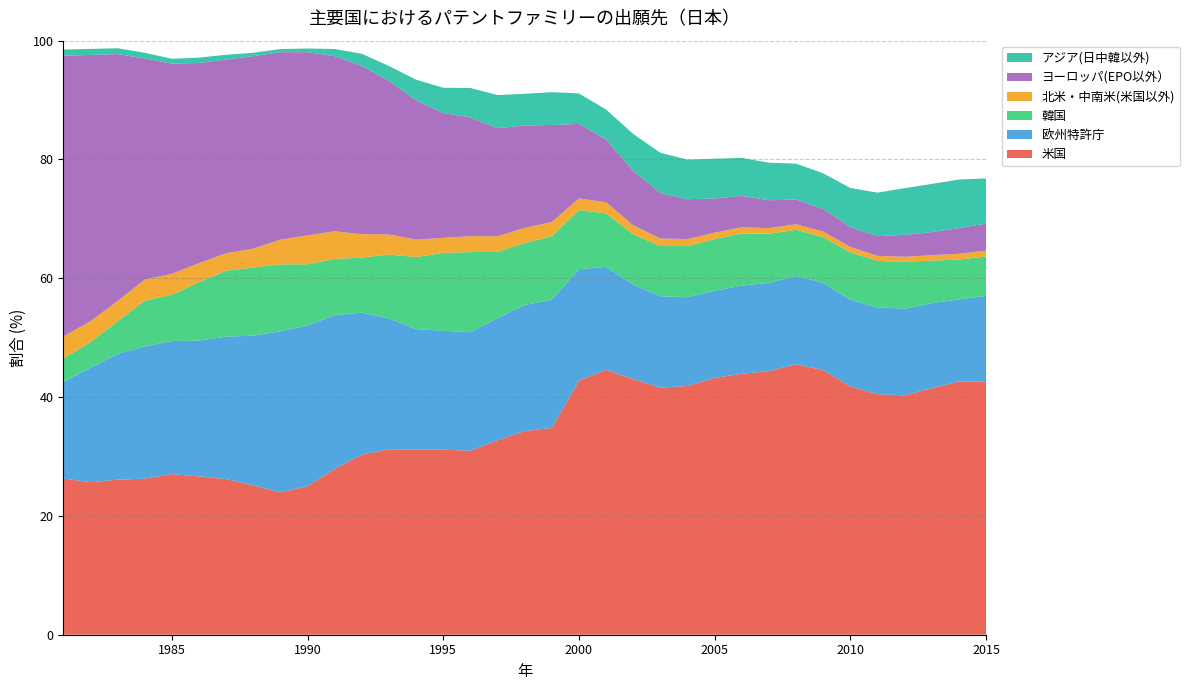

Reading right to left, transcribe all the data shown in this chart.

米国: 2015=42.6	2014=42.6	2013=41.5	2012=40.3	2011=40.5	2010=41.8	2009=44.5	2008=45.5	2007=44.4	2006=43.9	2005=43.2	2004=41.9	2003=41.6	2002=43.0	2001=44.6	2000=42.8	1999=34.8	1998=34.3	1997=32.7	1996=31.0	1995=31.2	1994=31.2	1993=31.2	1992=30.3	1991=27.9	1990=25.0	1989=24.0	1988=25.1	1987=26.2	1986=26.7	1985=27.0	1984=26.3	1983=26.1	1982=25.7	1981=26.3
欧州特許庁: 2015=14.5	2014=13.8	2013=14.3	2012=14.6	2011=14.6	2010=14.6	2009=14.7	2008=14.9	2007=14.8	2006=14.9	2005=14.7	2004=14.9	2003=15.4	2002=15.9	2001=17.3	2000=18.7	1999=21.6	1998=21.2	1997=20.5	1996=20.0	1995=20.0	1994=20.3	1993=22.0	1992=23.9	1991=25.9	1990=27.0	1989=27.1	1988=25.2	1987=24.0	1986=22.9	1985=22.4	1984=22.3	1983=21.2	1982=19.3	1981=16.2
韓国: 2015=6.6	2014=6.7	2013=7.2	2012=7.9	2011=7.8	2010=8.0	2009=7.7	2008=7.8	2007=8.3	2006=8.8	2005=8.7	2004=8.6	2003=8.4	2002=8.5	2001=9.0	2000=10.0	1999=10.7	1998=10.5	1997=11.2	1996=13.5	1995=13.1	1994=12.1	1993=10.7	1992=9.3	1991=9.5	1990=10.3	1989=11.2	1988=11.5	1987=11.1	1986=9.8	1985=7.8	1984=7.7	1983=5.5	1982=4.3	1981=4.0
北米・中南米(米国以外): 2015=1.0	2014=1.0	2013=0.9	2012=0.8	2011=0.8	2010=0.9	2009=0.9	2008=0.9	2007=0.9	2006=1.0	2005=1.1	2004=1.2	2003=1.3	2002=1.5	2001=1.9	2000=2.0	1999=2.4	1998=2.5	1997=2.6	1996=2.7	1995=2.5	1994=2.9	1993=3.4	1992=3.9	1991=4.7	1990=4.9	1989=4.2	1988=3.2	1987=2.9	1986=3.2	1985=3.5	1984=3.6	1983=3.4	1982=3.5	1981=3.7
ヨーロッパ(EPO以外）: 2015=4.5	2014=4.3	2013=3.9	2012=3.7	2011=3.3	2010=3.4	2009=3.8	2008=4.2	2007=4.7	2006=5.3	2005=5.8	2004=6.7	2003=7.7	2002=9.2	2001=10.6	2000=12.5	1999=16.4	1998=17.2	1997=18.2	1996=20.0	1995=21.0	1994=23.5	1993=25.9	1992=28.3	1991=29.5	1990=30.8	1989=31.5	1988=32.4	1987=32.6	1986=33.7	1985=35.4	1984=37.2	1983=41.6	1982=44.8	1981=47.3
アジア(日中韓以外): 2015=7.6	2014=8.2	2013=8.1	2012=7.8	2011=7.3	2010=6.6	2009=6.0	2008=6.0	2007=6.3	2006=6.4	2005=6.7	2004=6.7	2003=6.8	2002=6.2	2001=5.0	2000=5.1	1999=5.5	1998=5.3	1997=5.6	1996=5.0	1995=4.3	1994=3.5	1993=2.5	1992=2.0	1991=1.2	1990=0.6	1989=0.5	1988=0.6	1987=0.8	1986=0.9	1985=0.8	1984=0.9	1983=1.0	1982=1.0	1981=1.0